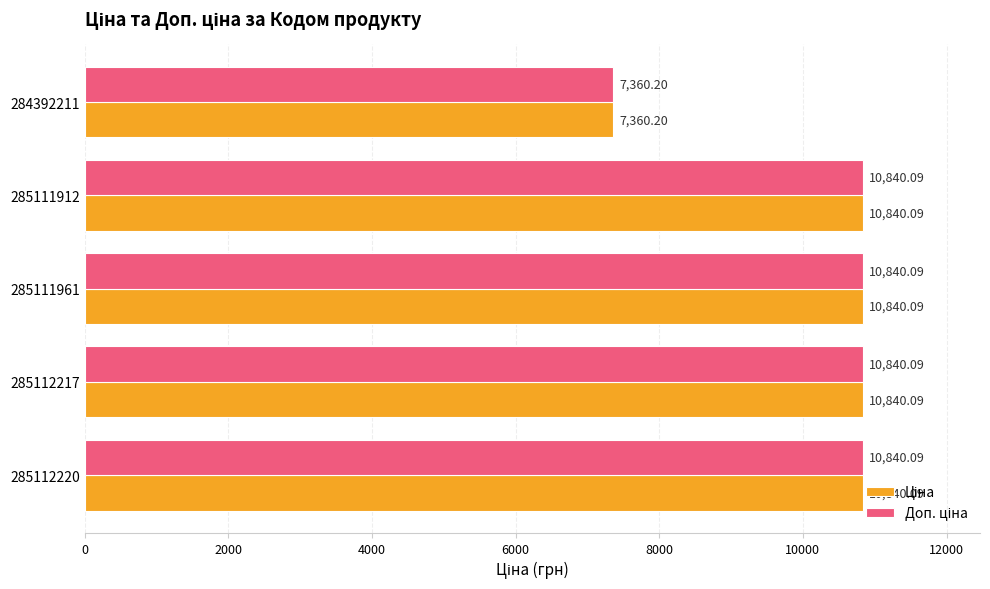

What is the total value across all series at 285111912?

21680.2